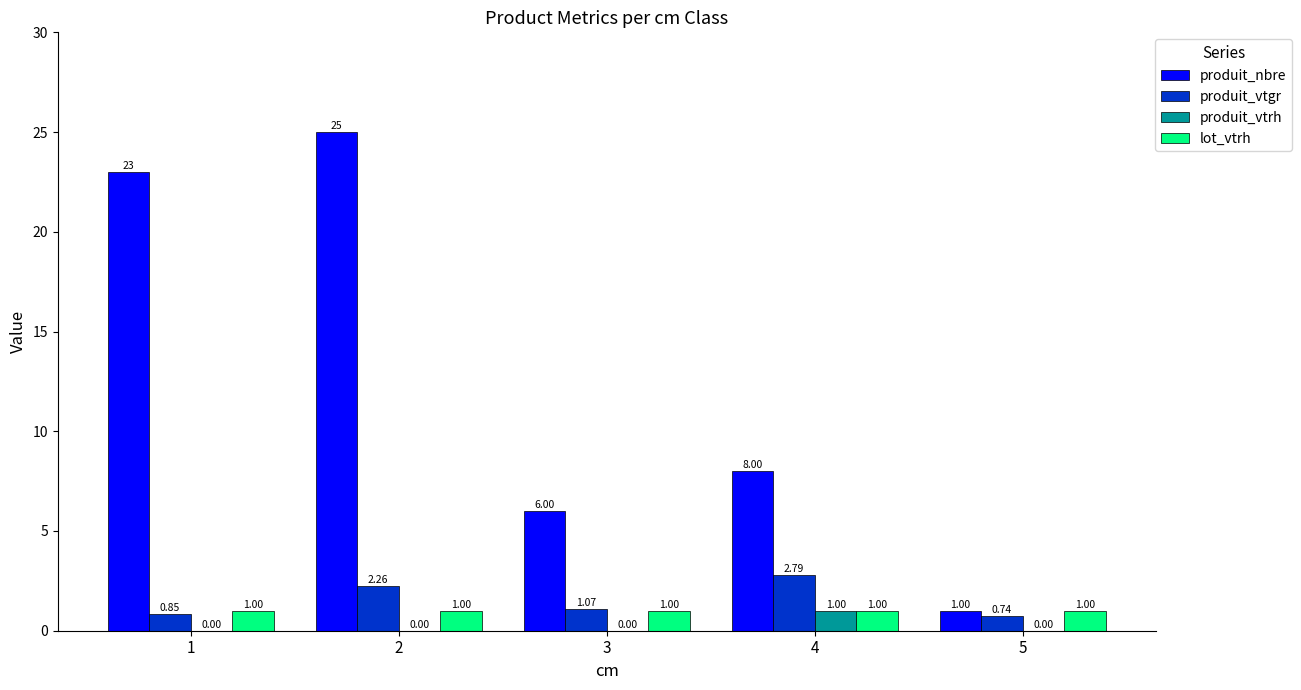

At which label is produit_nbre closest to 13?

4